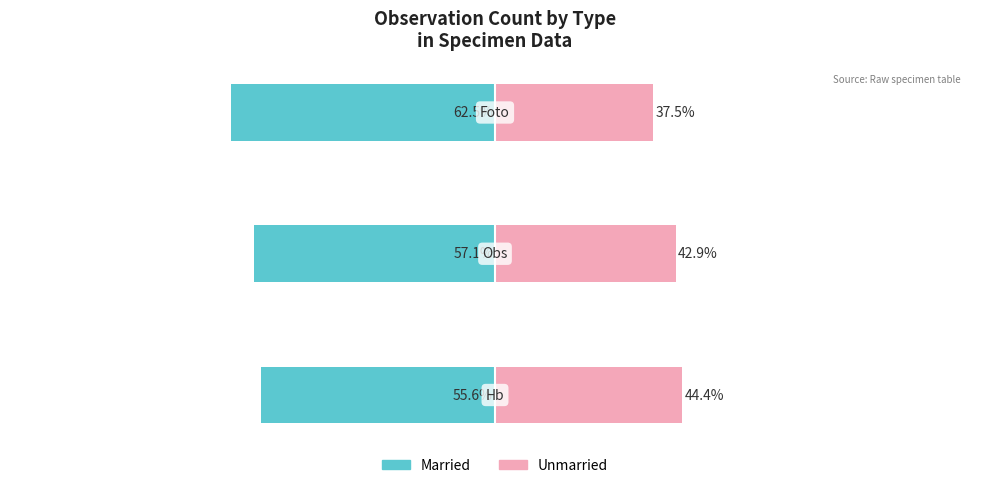

The value of Unmarried at 2 is 23.9. True or false?

False